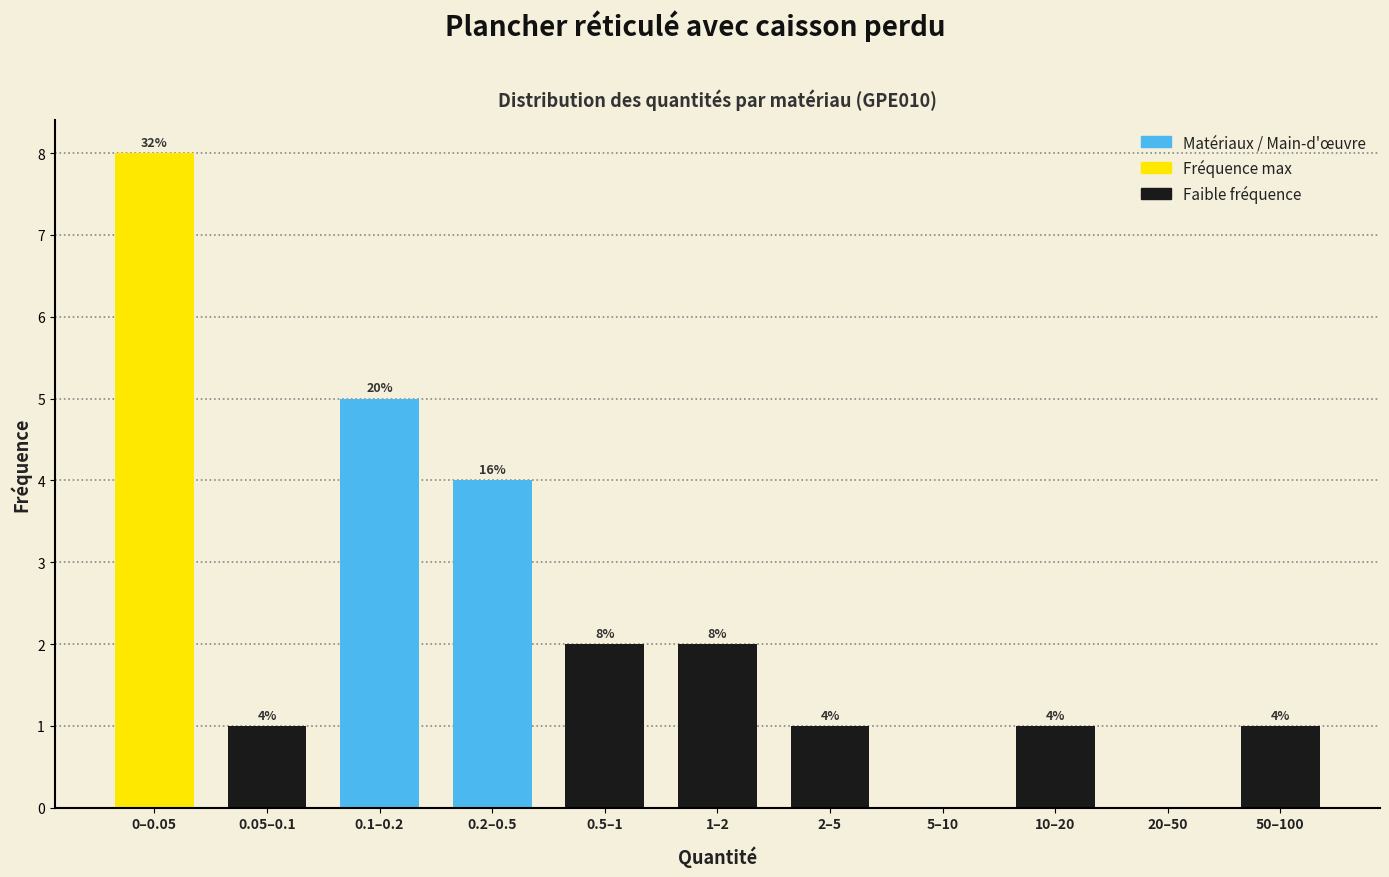

Reading left to right, what are all the values shown in this chart?

0–0.05=8	0.05–0.1=1	0.1–0.2=5	0.2–0.5=4	0.5–1=2	1–2=2	2–5=1	5–10=0	10–20=1	20–50=0	50–100=1